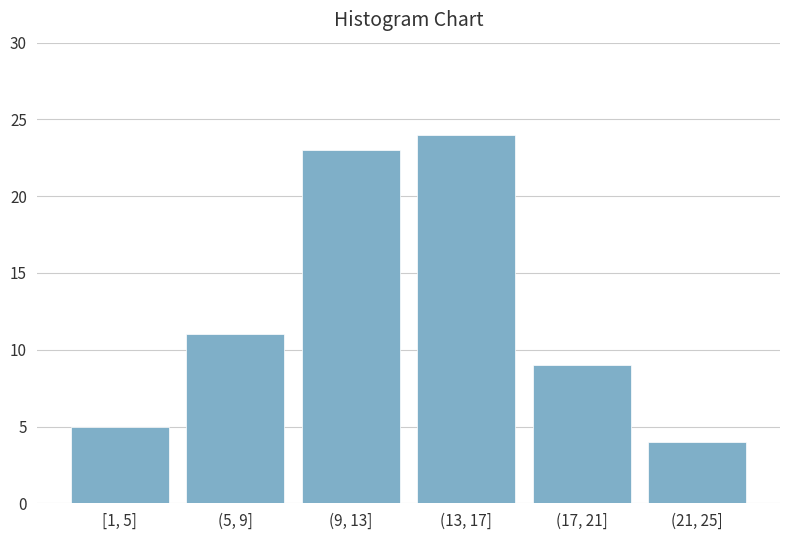

Reading left to right, transcribe all the data shown in this chart.

[1, 5]=5	(5, 9]=11	(9, 13]=23	(13, 17]=24	(17, 21]=9	(21, 25]=4